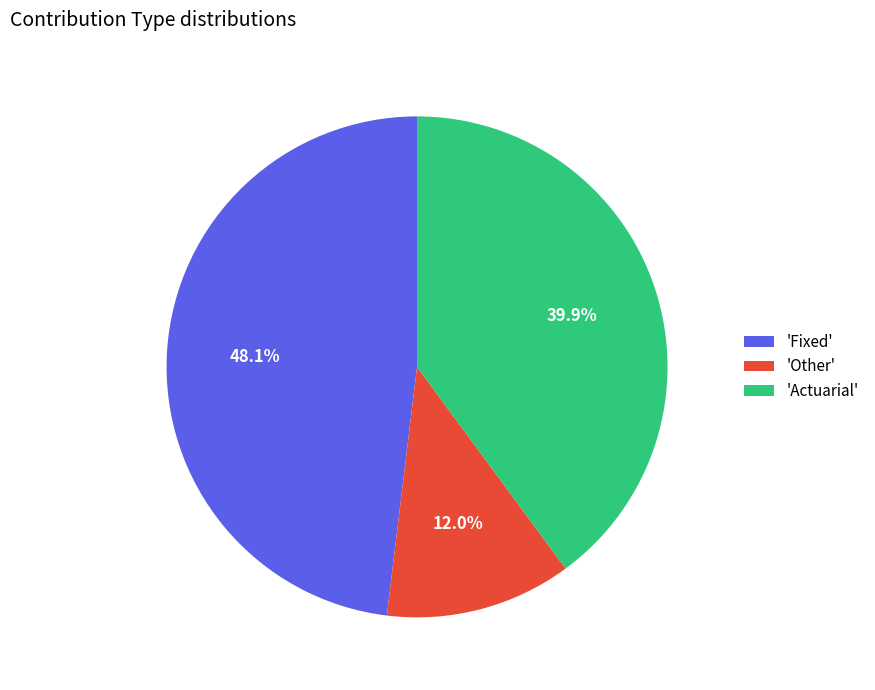

To the nearest percent, what is the difference between the largest and smallest slice percentages?

36%